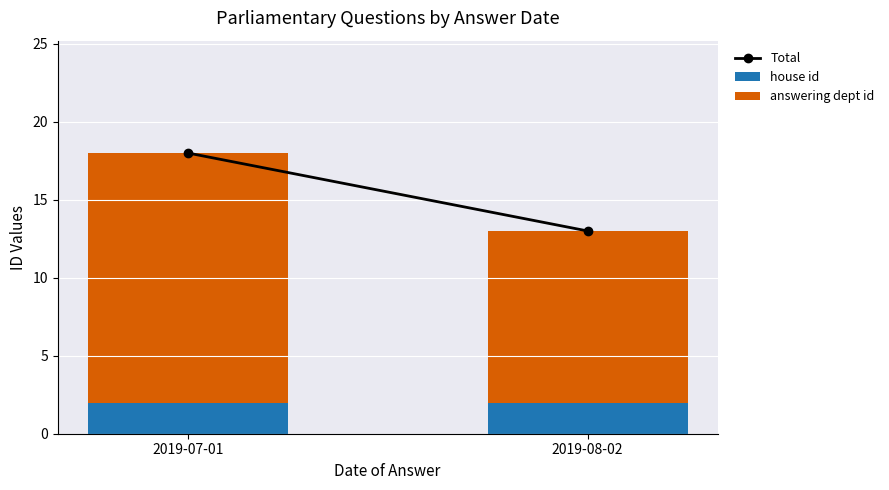

Reading right to left, transcribe the values for house id.

2	2